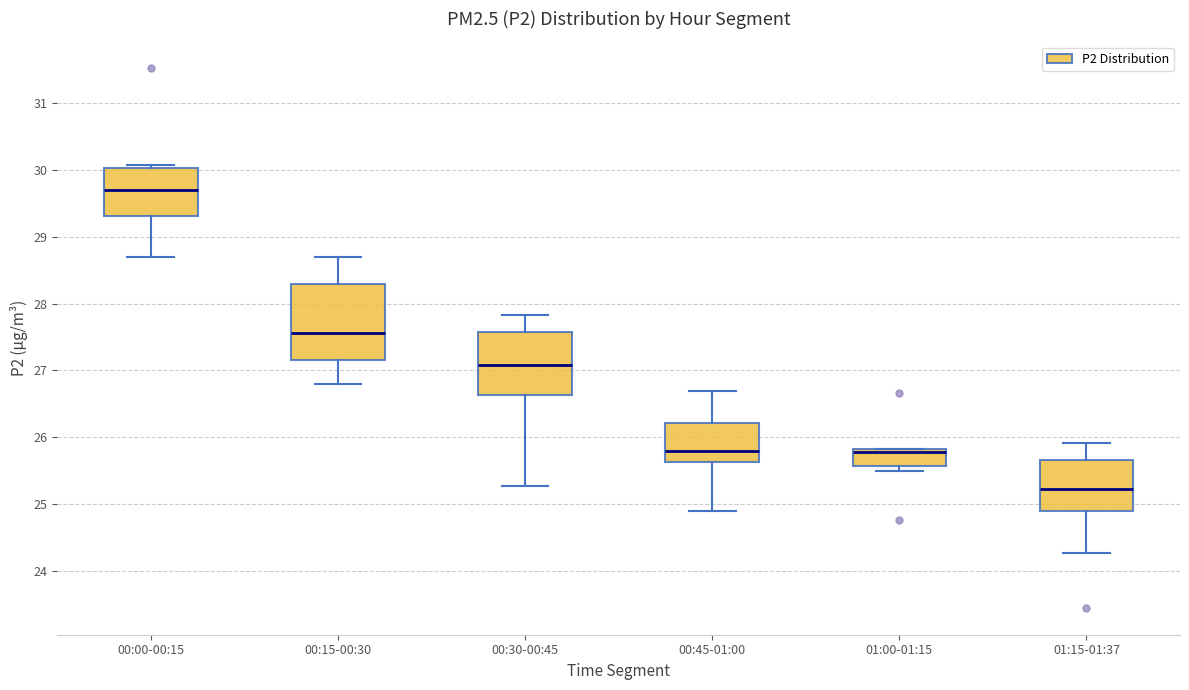

Reading left to right, read every box against the y-axis: the position of its median line, the range the box covers, and the ends of its whiskers. The values are not printed on the chart, so give them approximately, as read against the axis.

00:00-00:15: median 29.7, box 29.3 to 30.0, whiskers 28.7 to 30.1
00:15-00:30: median 27.6, box 27.2 to 28.3, whiskers 26.8 to 28.7
00:30-00:45: median 27.1, box 26.6 to 27.6, whiskers 25.3 to 27.8
00:45-01:00: median 25.8, box 25.6 to 26.2, whiskers 24.9 to 26.7
01:00-01:15: median 25.8 (just below the box's upper edge), box 25.6 to 25.8, whiskers 25.5 to 25.8
01:15-01:37: median 25.2, box 24.9 to 25.7, whiskers 24.3 to 25.9